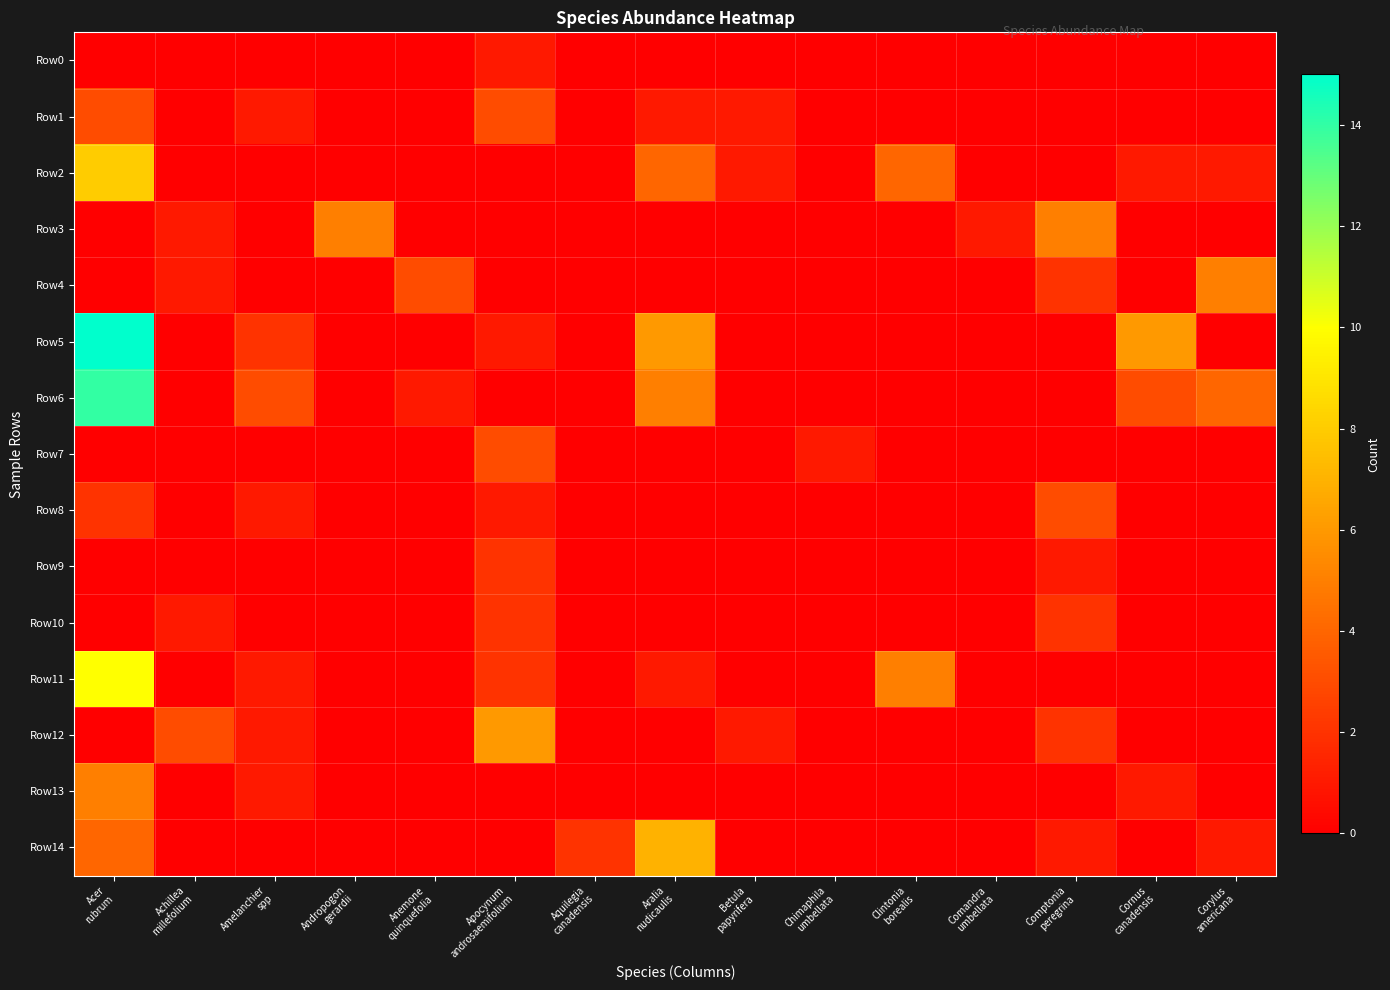

Between Amelanchier spp and Apocynum androsaemifolium, which series saw the biggest shift?

Row12